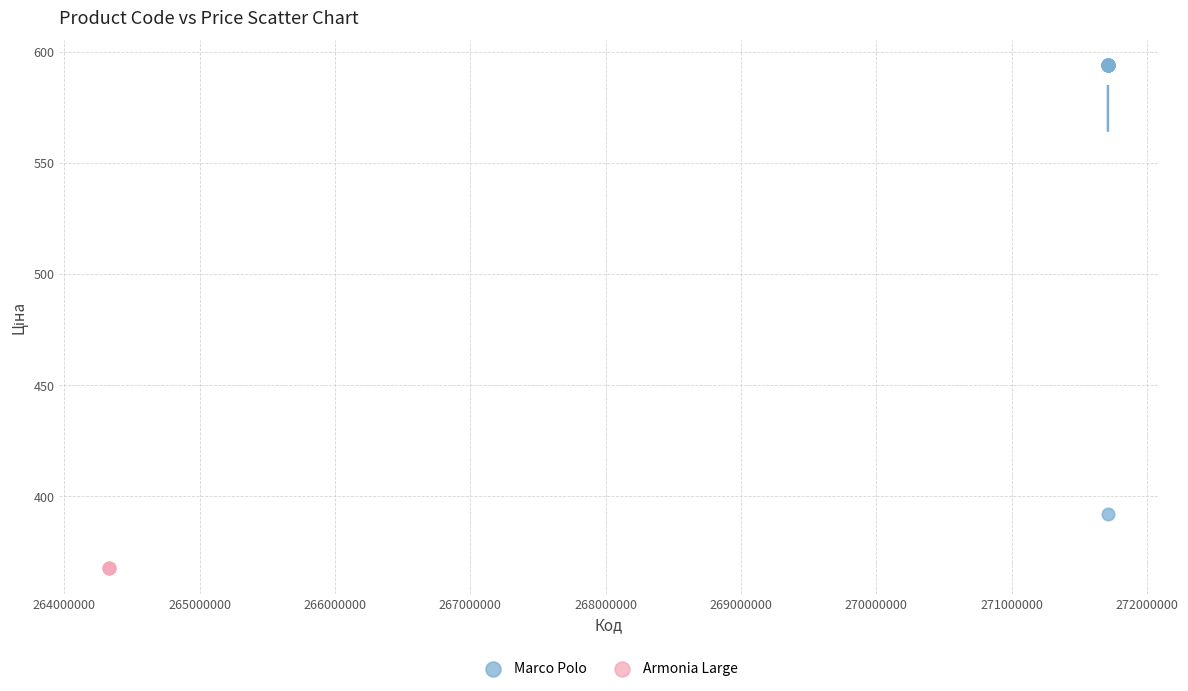

Which series contains the lowest Y value?

Armonia Large